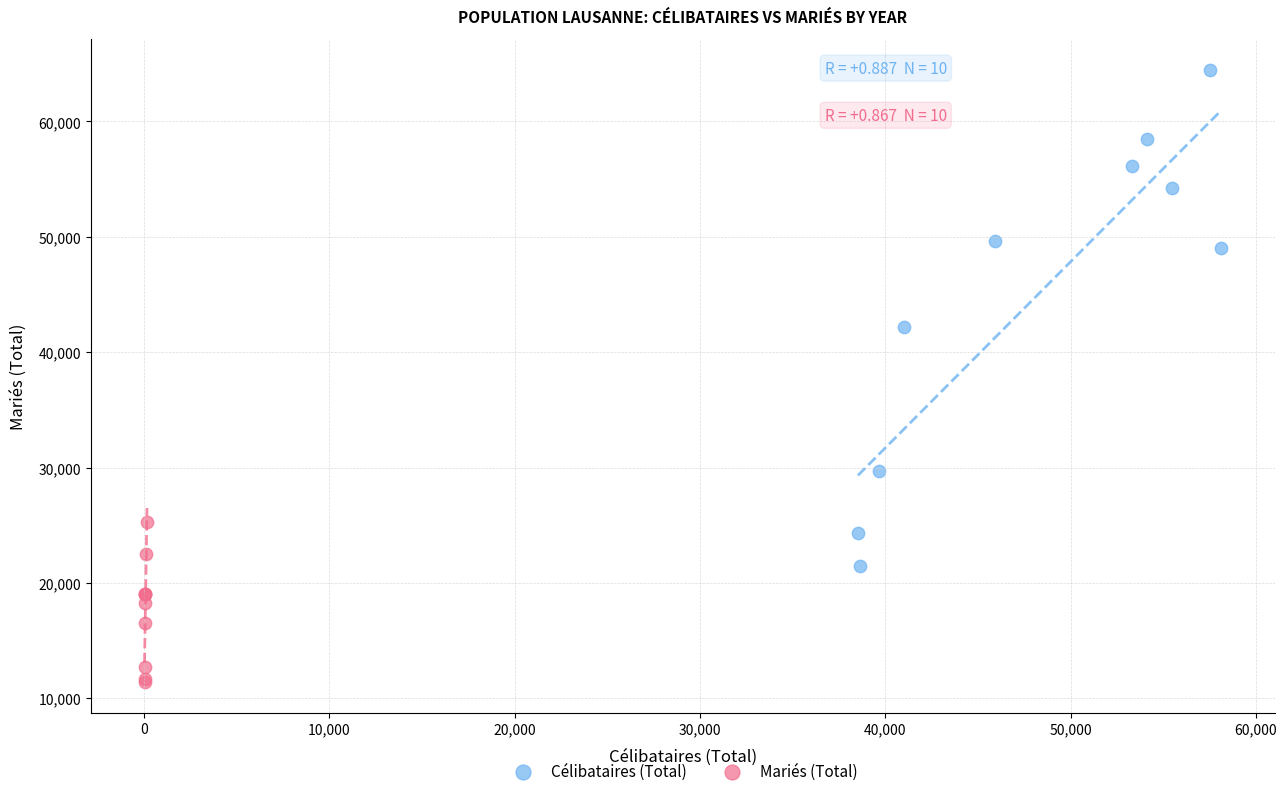

Which series has the widest spread of Y values?

Célibataires (Total)